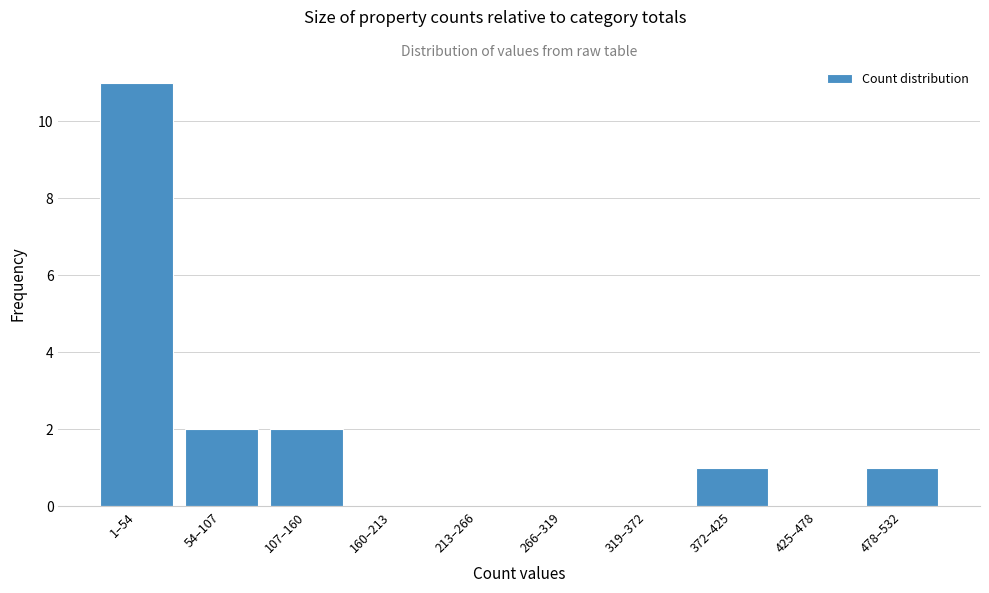

Reading right to left, extract all data points from this chart.

478–532=1	425–478=0	372–425=1	319–372=0	266–319=0	213–266=0	160–213=0	107–160=2	54–107=2	1–54=11